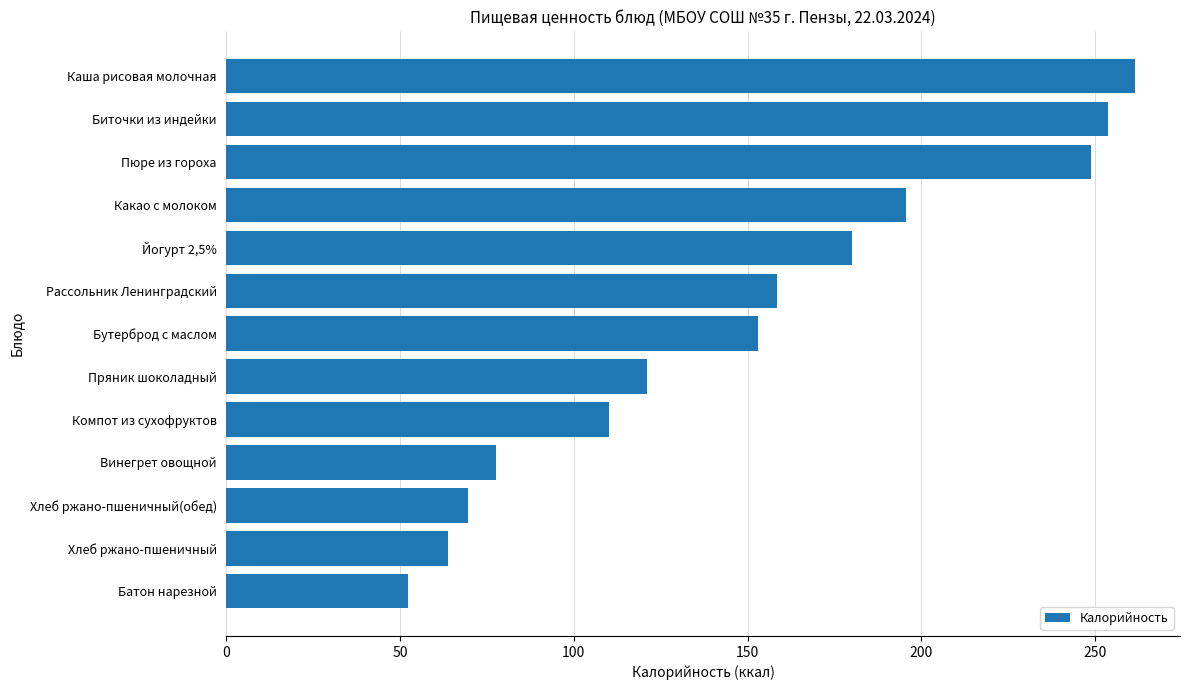

What is the ratio of the value at Каша рисовая молочная to the value at Биточки из индейки?

1.0